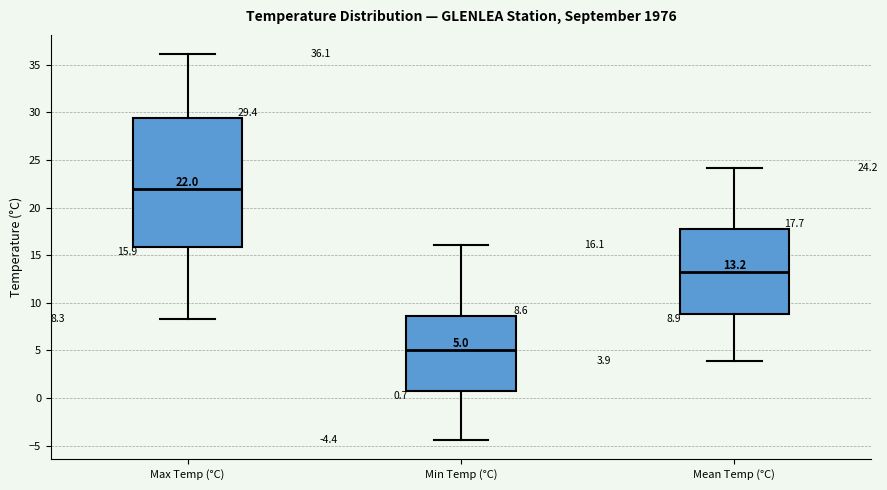

Comparing the boxes themselves (not the whiskers), which one is the tallest?

Max Temp (°C)